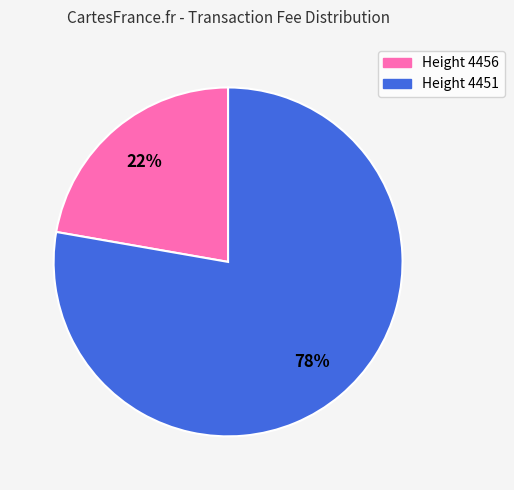

Is there a majority slice in this chart?

Yes